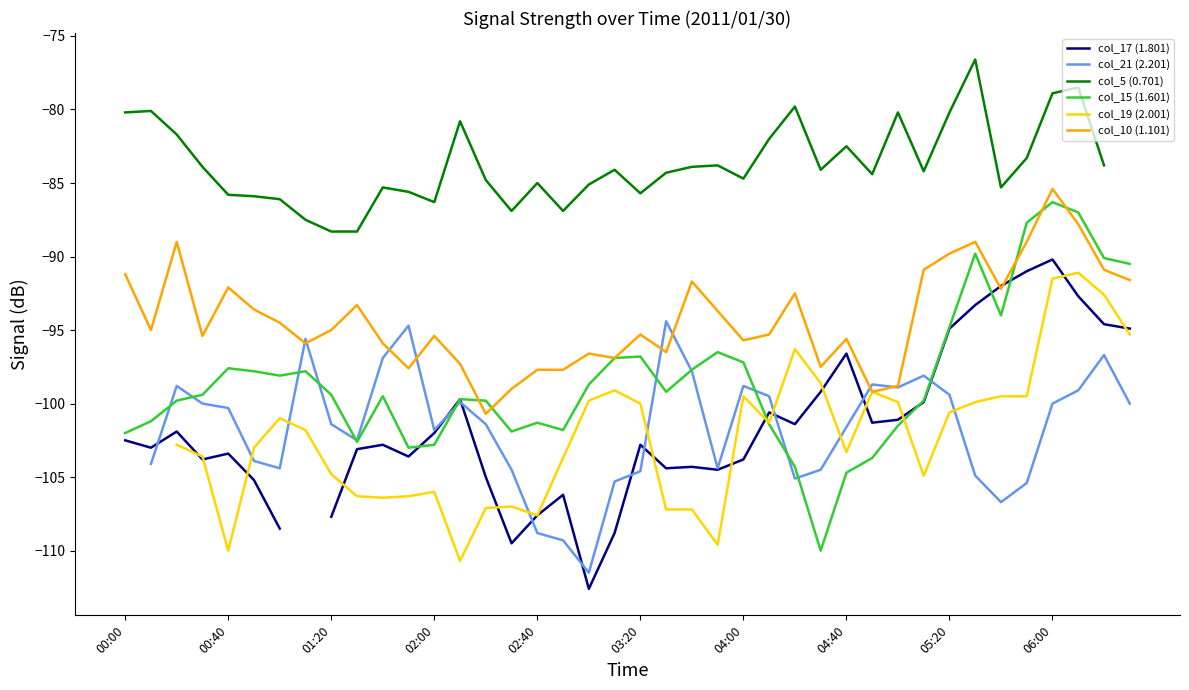

Which series changed the most between 10 and 26?

col_19 (2.001)